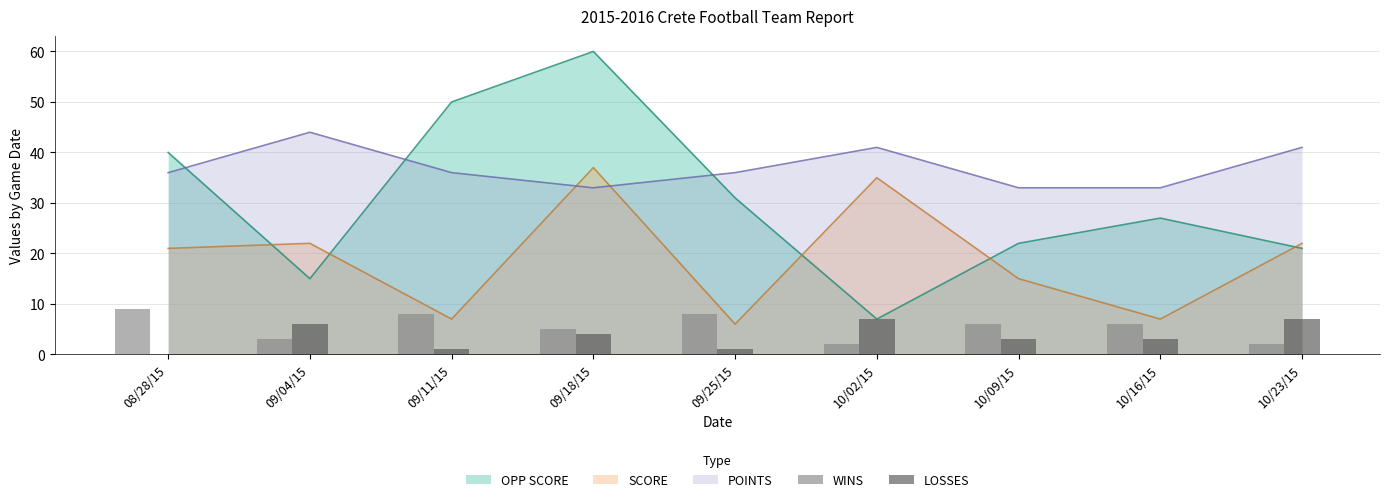

Is the value of SCORE at 09/11/15 greater than the value of OPP SCORE at 09/11/15?

No